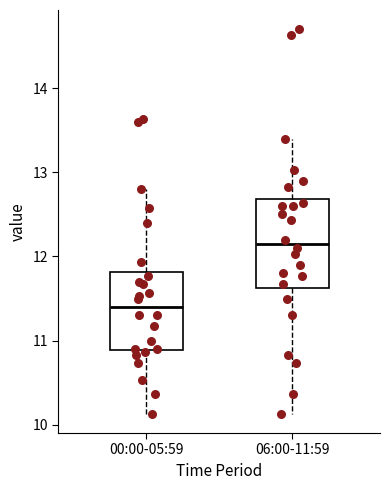

Reading left to right, read every box against the y-axis: the position of its median line, the range the box covers, and the ends of its whiskers. The values are not printed on the chart, so give them approximately, as read against the axis.

00:00-05:59: median 11.4, box 10.9 to 11.8, whiskers 10.1 to 12.8
06:00-11:59: median 12.2, box 11.6 to 12.7, whiskers 10.1 to 13.4